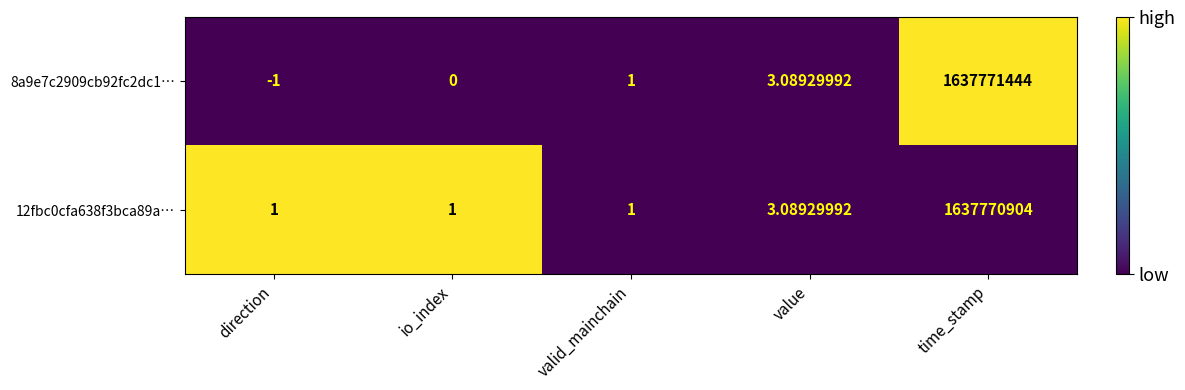

Is the value of 12fbc0cfa638f3bca89a… at value greater than the value of 8a9e7c2909cb92fc2dc1… at direction?

Yes